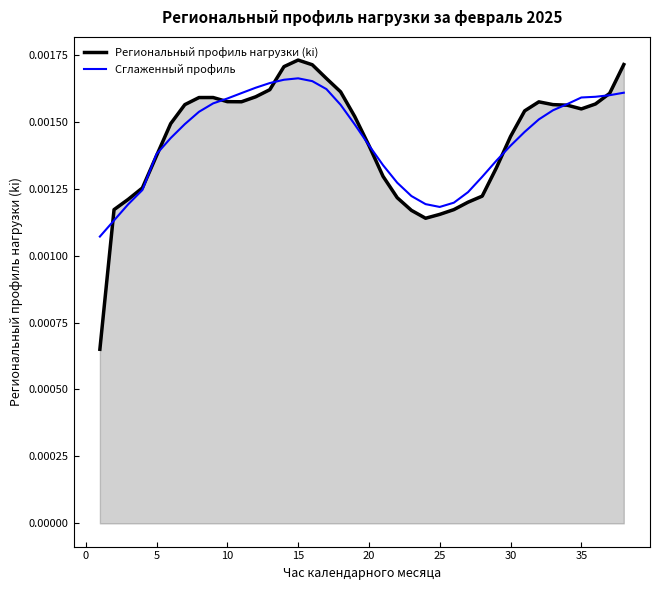

Between 20 and 35, which series saw the biggest shift?

Сглаженный профиль